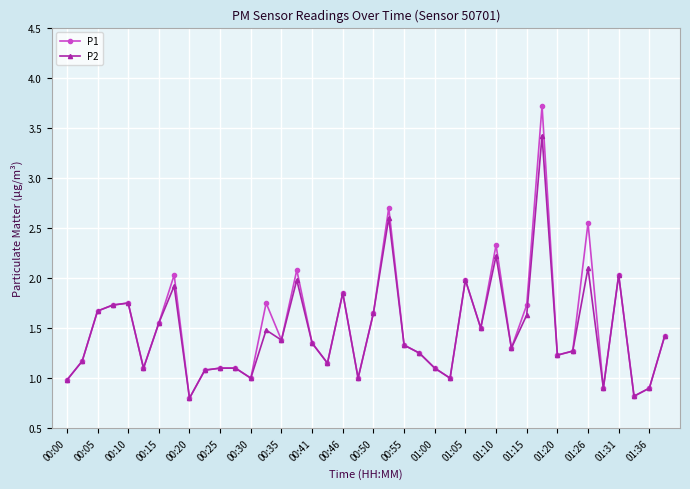

True or false: P1 has more than 2 interior local peaks.

True